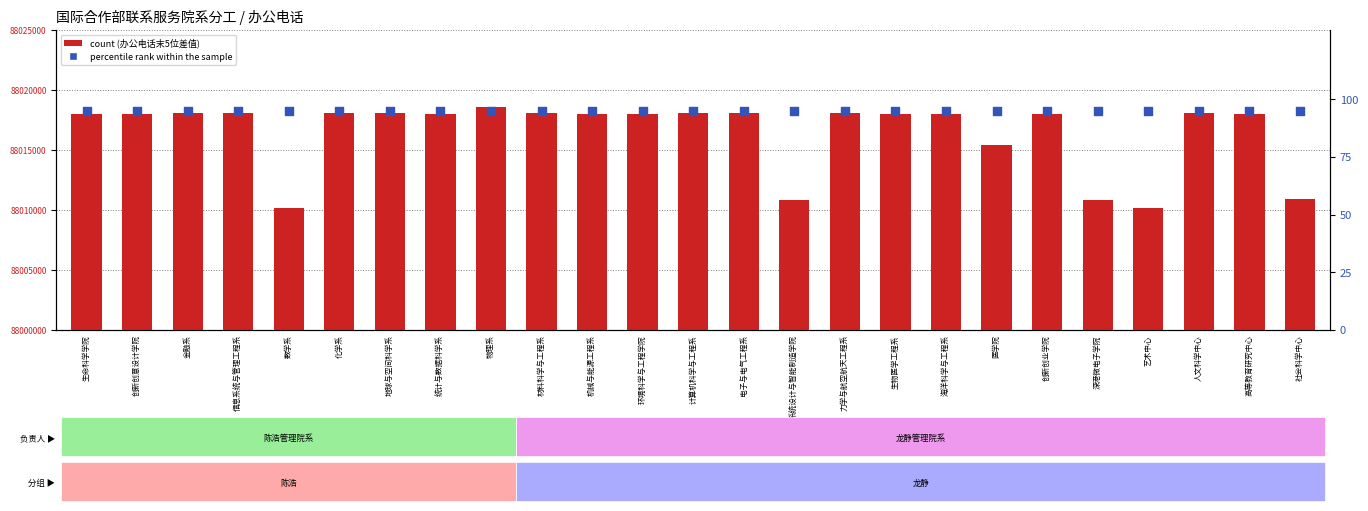

Which series reaches the maximum Y coordinate?

count